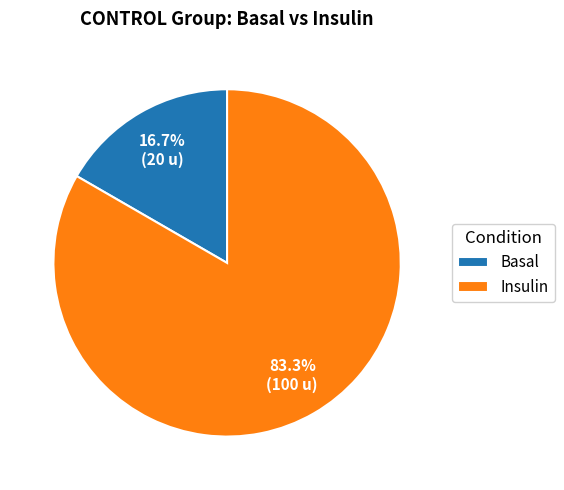

To the nearest percent, what percentage of the pie is Basal?

17%